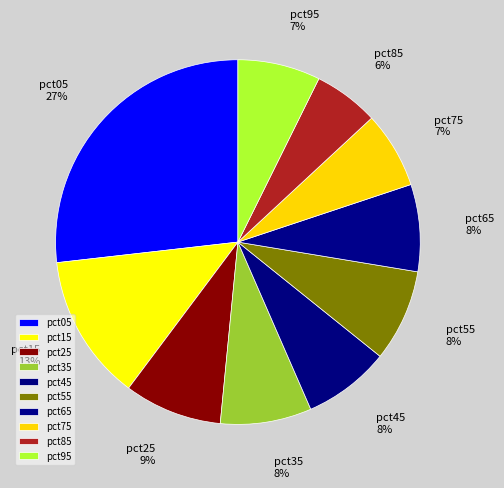

Does pct45 account for over 50% of the chart?

No